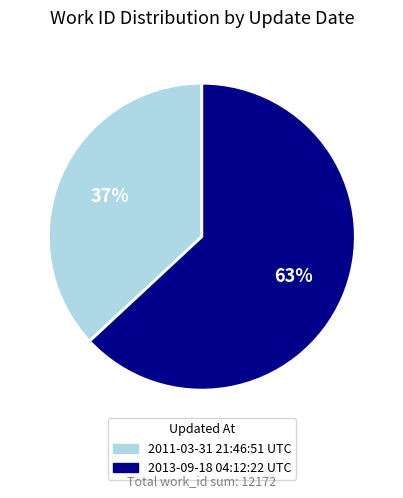

Which slice is the smallest?

2011-03-31 21:46:51 UTC